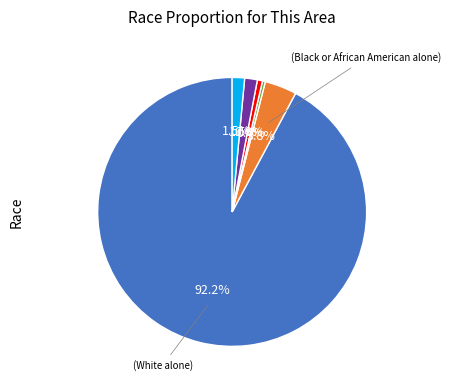

Does any single category account for the majority?

Yes